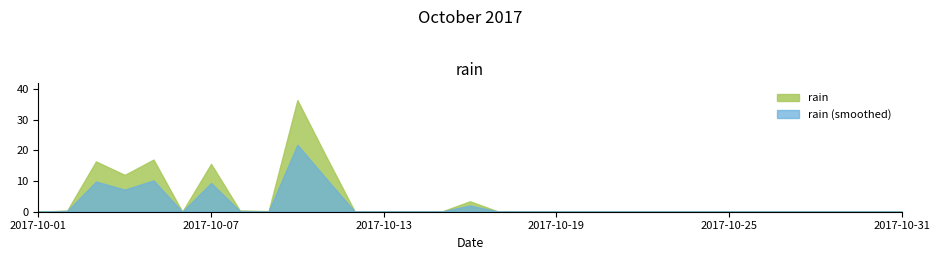

Count the number of values greater than 0.

10